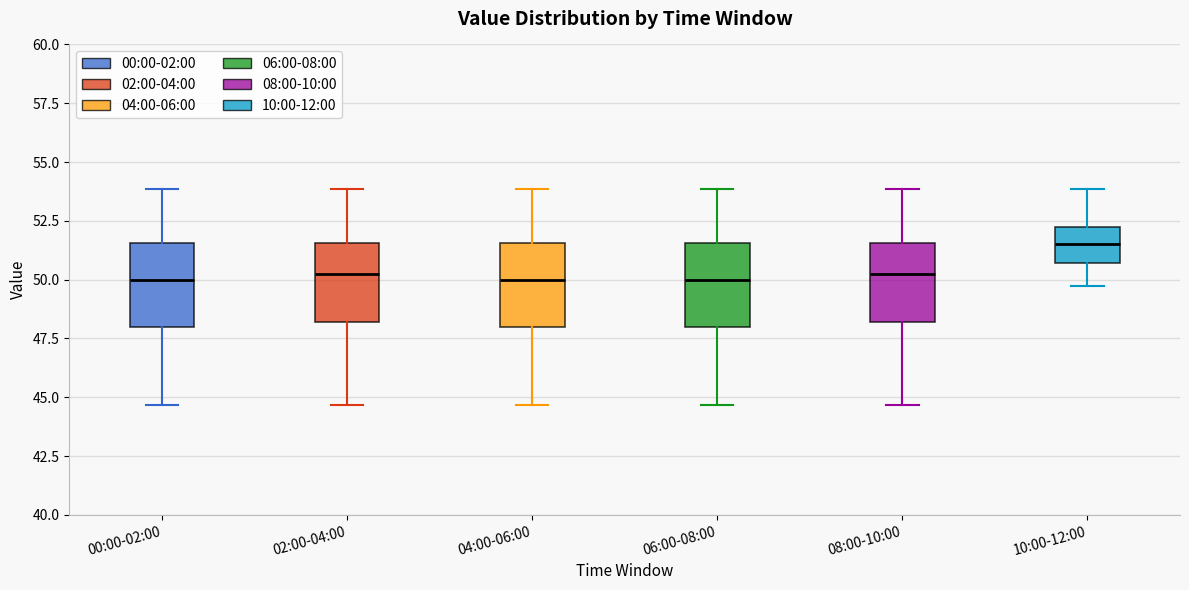

Reading left to right, transcribe this box plot: for each box, give where its median line is, the range the box spans, and where its two whiskers end, as read against the y-axis. The values are not printed on the chart, so give them approximately, as read against the axis.

00:00-02:00: median 50.0, box 48.0 to 51.5, whiskers 44.5 to 54.0
02:00-04:00: median 50.5, box 48.0 to 51.5, whiskers 44.5 to 54.0
04:00-06:00: median 50.0, box 48.0 to 51.5, whiskers 44.5 to 54.0
06:00-08:00: median 50.0, box 48.0 to 51.5, whiskers 44.5 to 54.0
08:00-10:00: median 50.5, box 48.0 to 51.5, whiskers 44.5 to 54.0
10:00-12:00: median 51.5, box 50.5 to 52.5, whiskers 49.5 to 54.0